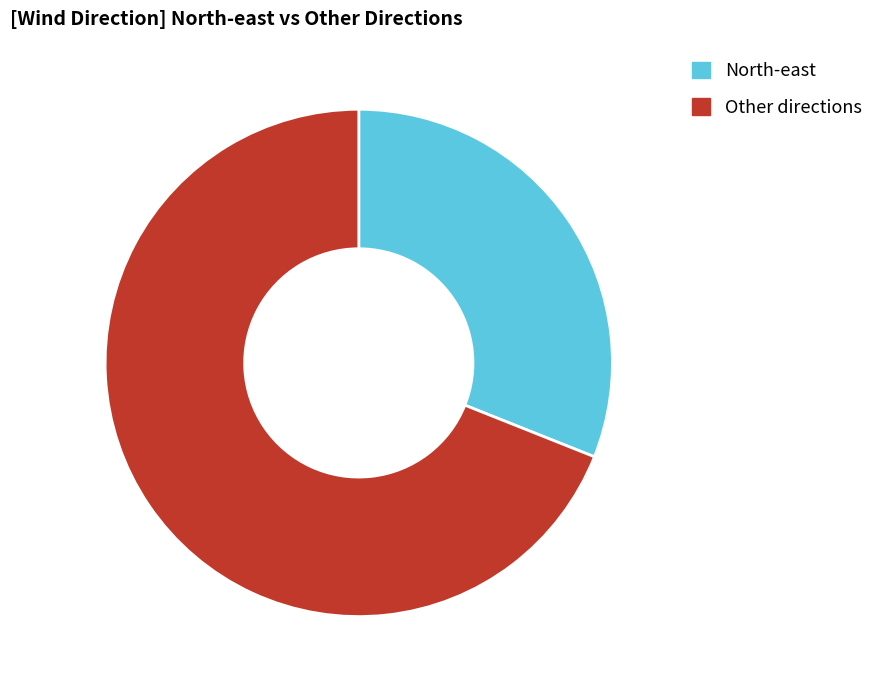

Combined, do North-east and Other directions account for over 50%?

Yes